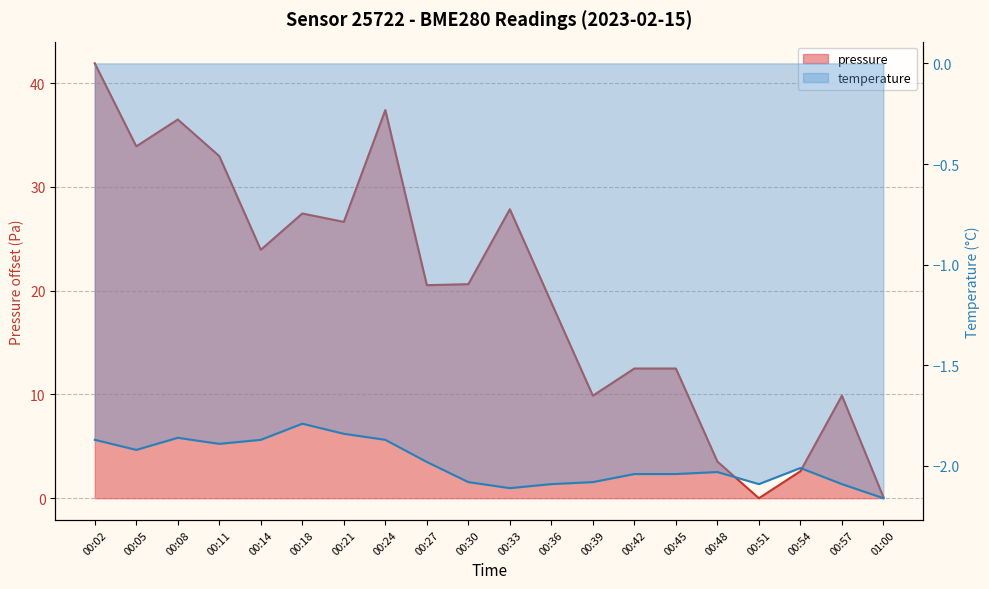

Is it true that pressure equals 39.4 at 00:18?

False